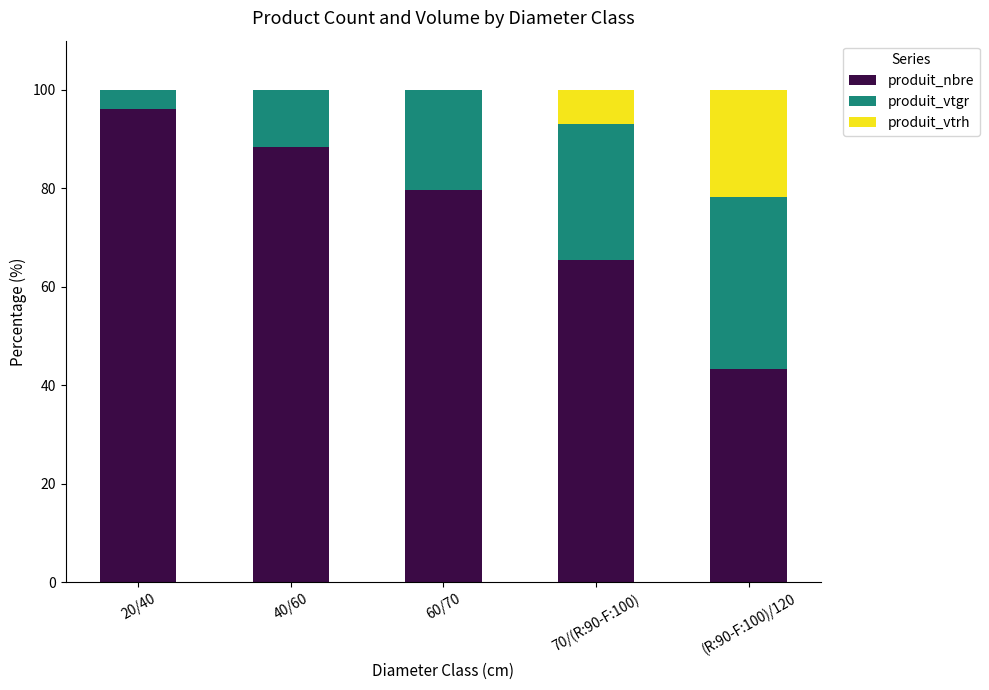

The produit_nbre series shows 92.2 at 70/(R:90-F:100). True or false?

False